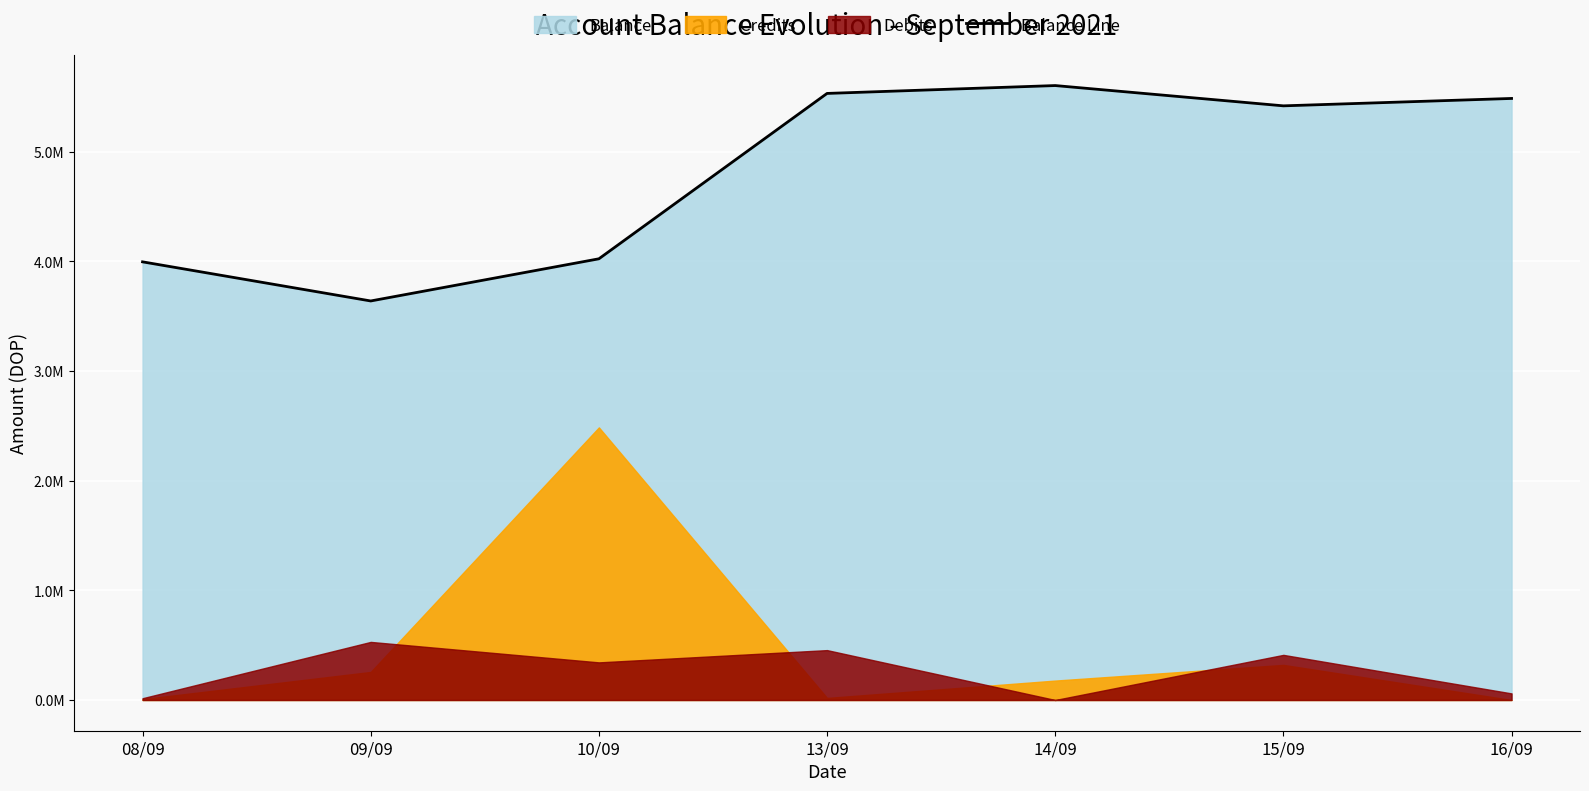

How many data points does each series have?

7